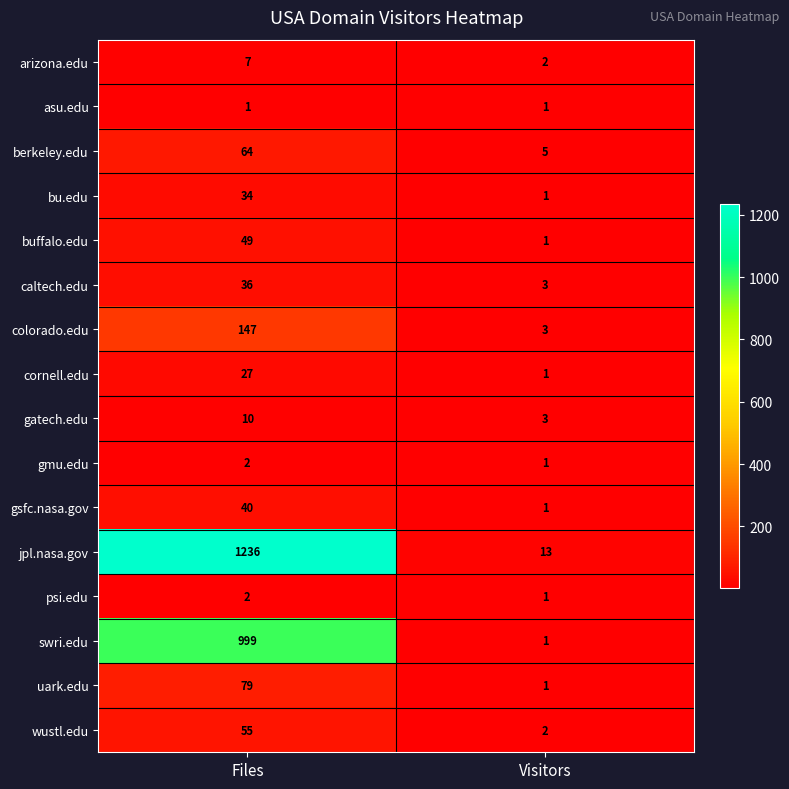

True or false: arizona.edu has a value of 4 at Visitors.

False